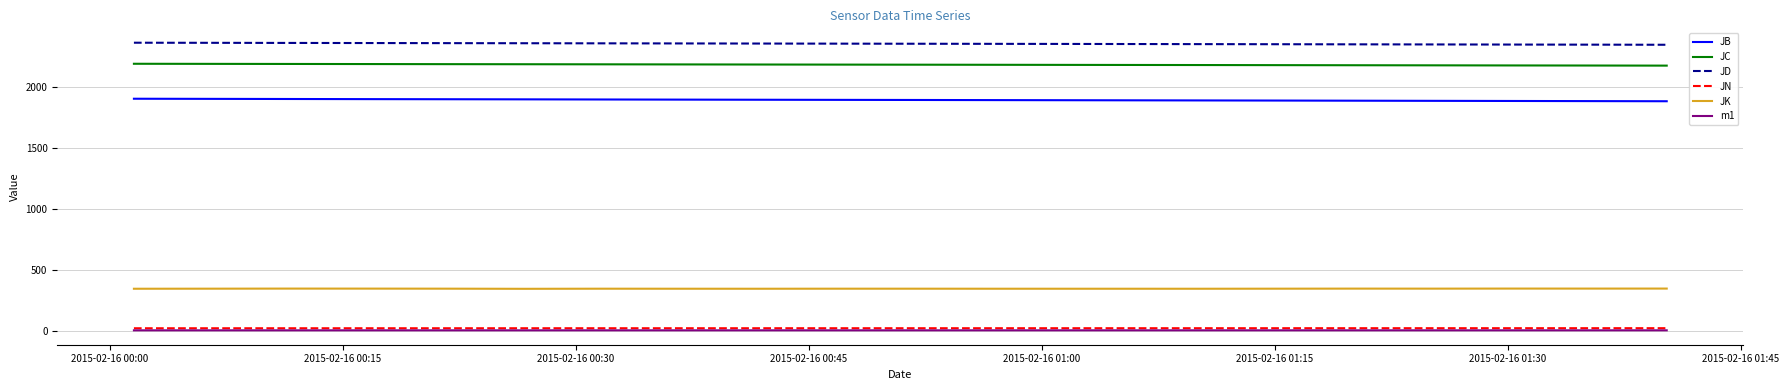

What is the difference between the second highest and minimum values in the m1 series?

0.1